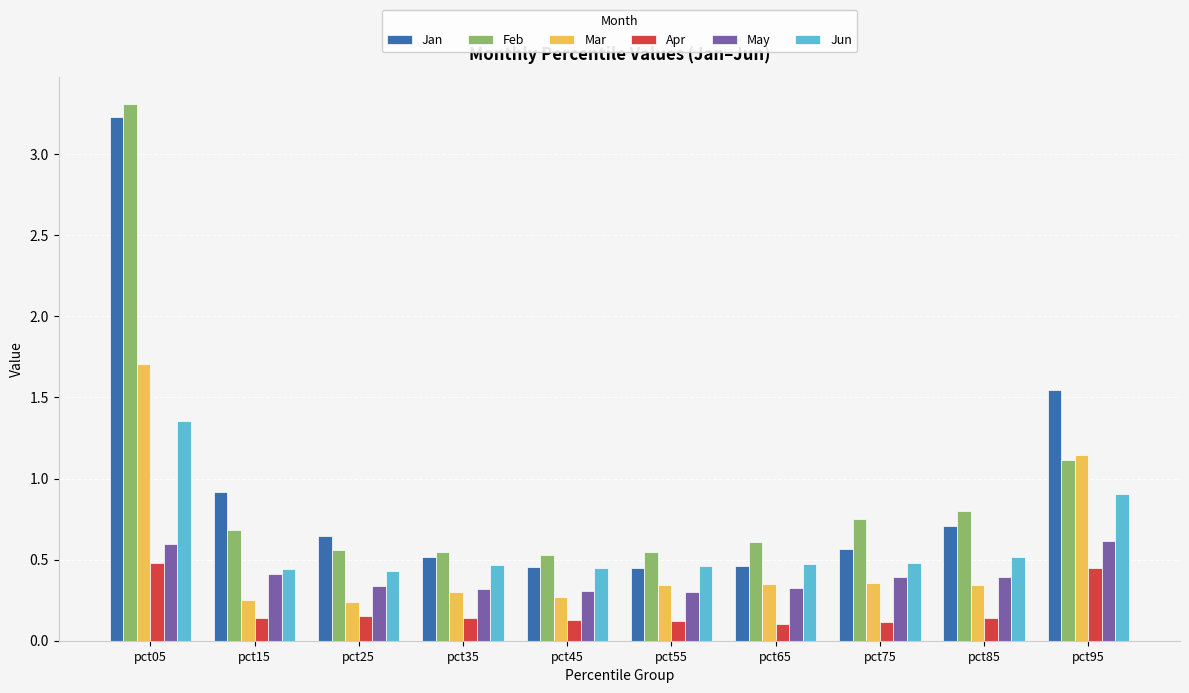

At which category is the sum across all series the highest?

pct05